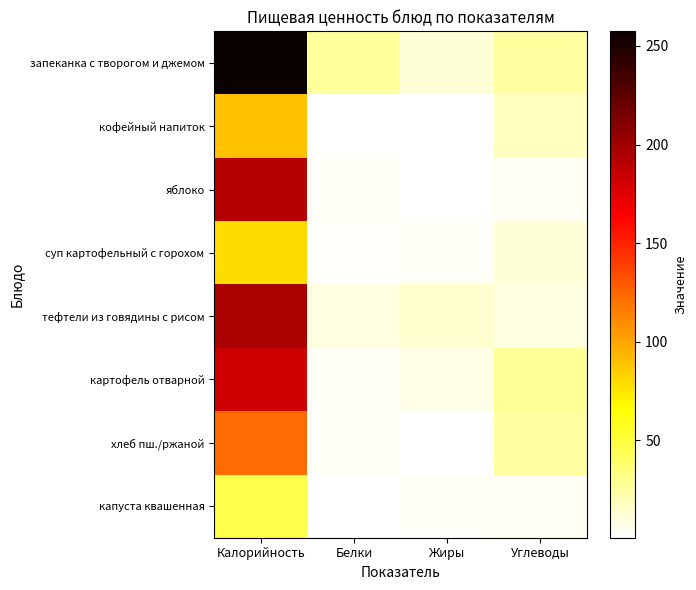

Reading right to left, list all the values displayed in this chart.

запеканка с творогом и джемом: Углеводы=25.7	Жиры=10.7	Белки=25.8	Калорийность=257.4
кофейный напиток: Углеводы=17.4	Жиры=1.6	Белки=1.4	Калорийность=89.3
яблоко: Углеводы=4.2	Жиры=1.0	Белки=3.0	Калорийность=192.0
суп картофельный с горохом: Углеводы=10.9	Жиры=3.1	Белки=1.9	Калорийность=79.0
тефтели из говядины с рисом: Углеводы=9.4	Жиры=13.5	Белки=9.2	Калорийность=196.1
картофель отварной: Углеводы=27.2	Жиры=7.0	Белки=3.1	Калорийность=182.5
хлеб пш./ржаной: Углеводы=25.3	Жиры=0.7	Белки=3.5	Калорийность=122.5
капуста квашенная: Углеводы=4.6	Жиры=2.8	Белки=0.7	Калорийность=47.0